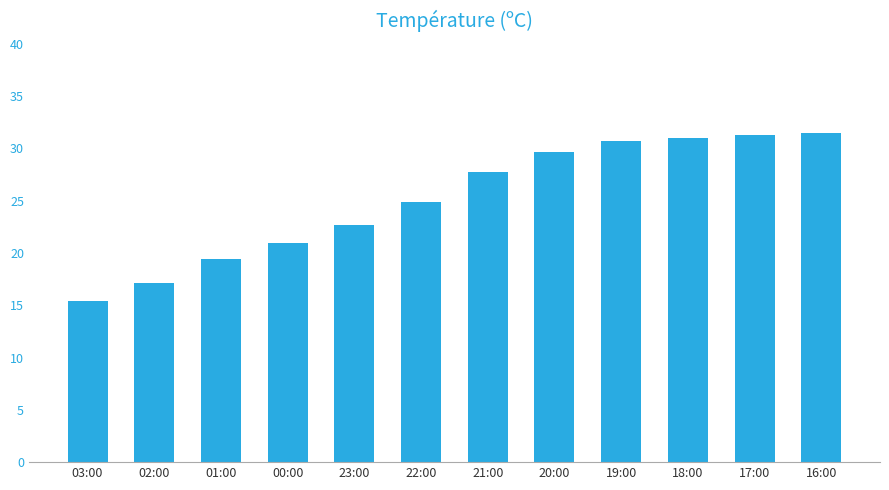

True or false: the data shows 15.4 at 03:00.

True